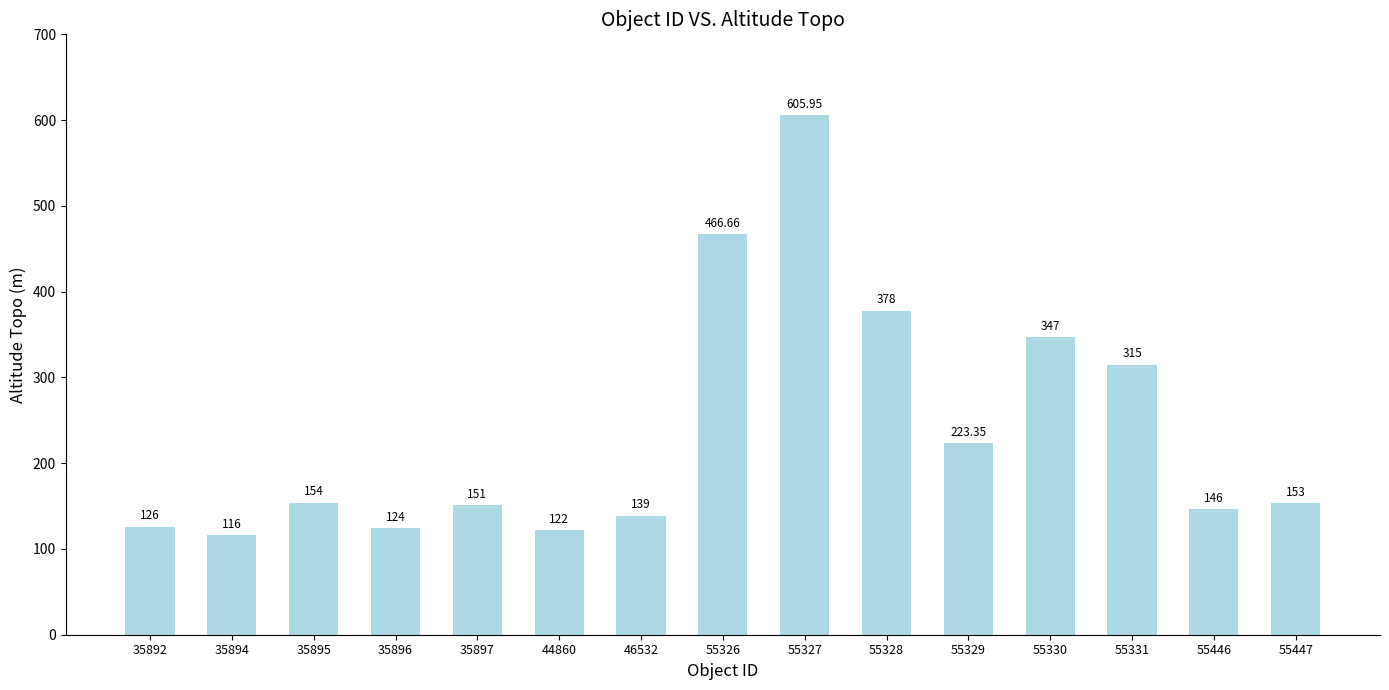

Approximately how many times larger is the value at 46532 compared to 55447?

0.9